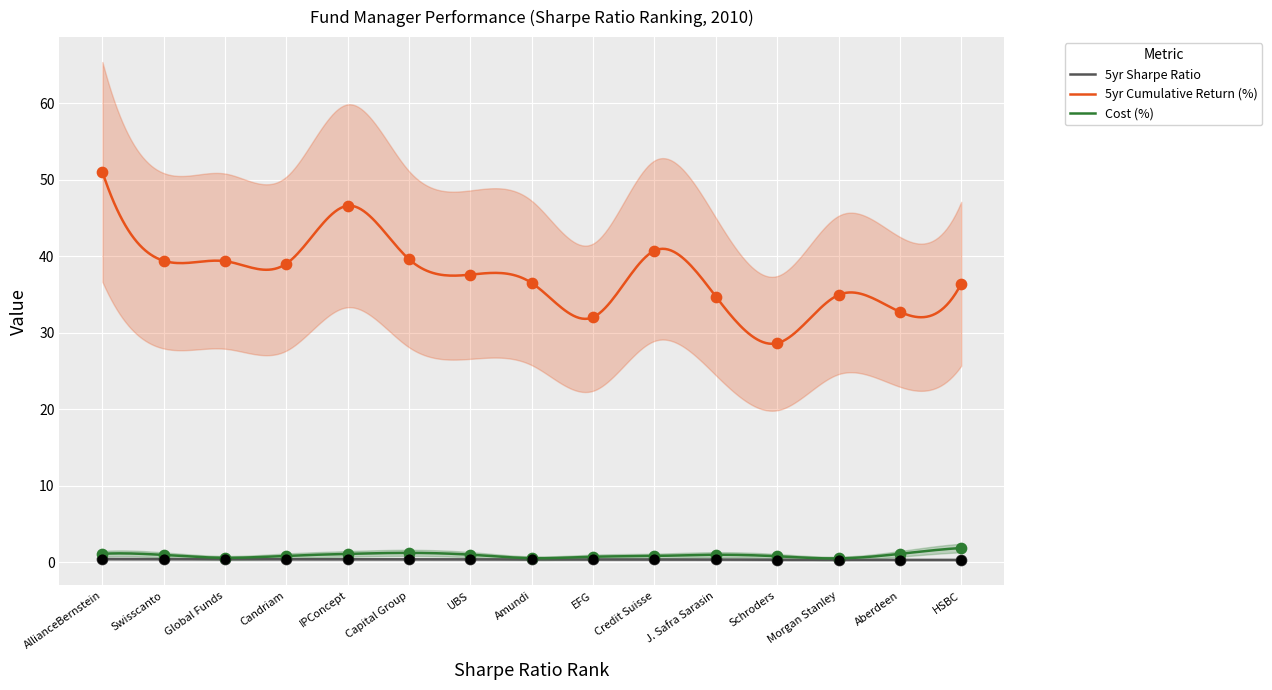

At how many categories does at least one series exceed 21?

15